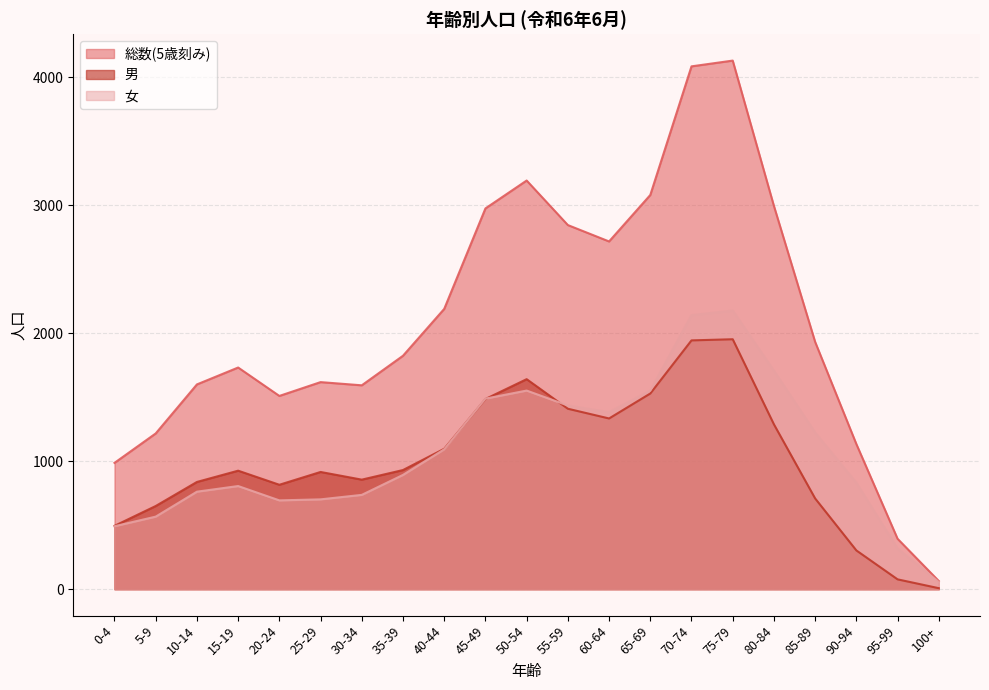

At 0-4, list the series in order from largest to smallest.

総数(5歳刻み), 男, 女